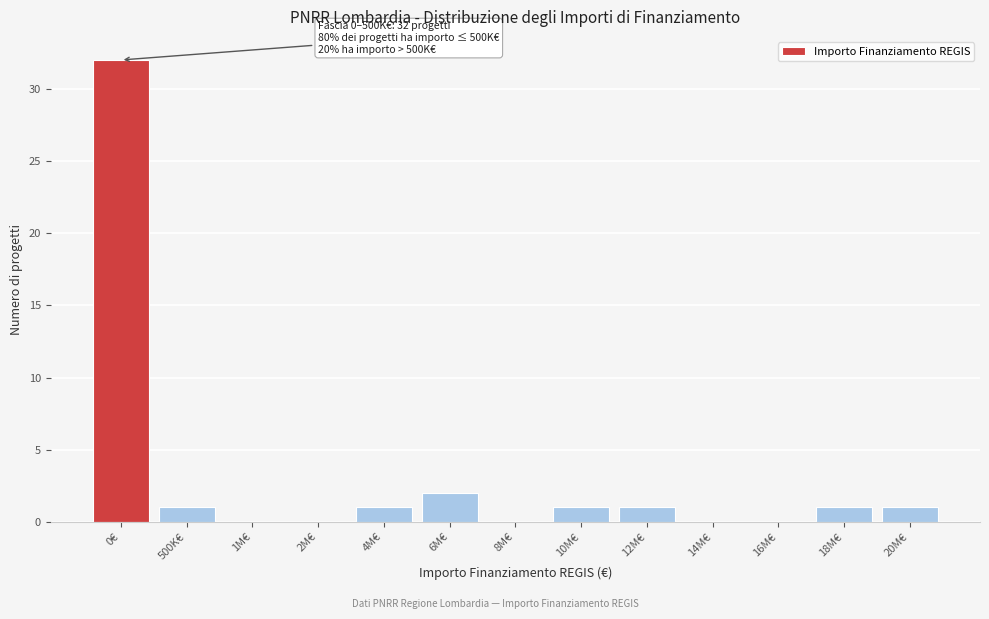

Reading right to left, extract all data points from this chart.

20M€=1	18M€=1	16M€=0	14M€=0	12M€=1	10M€=1	8M€=0	6M€=2	4M€=1	2M€=0	1M€=0	500K€=1	0€=32